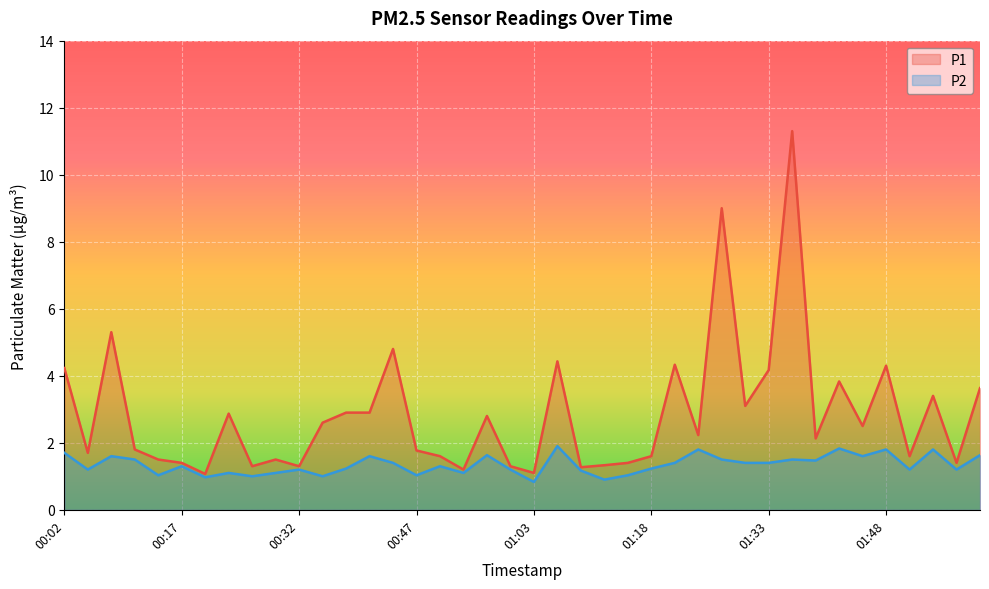

How many values in the P1 series are below 2?

19